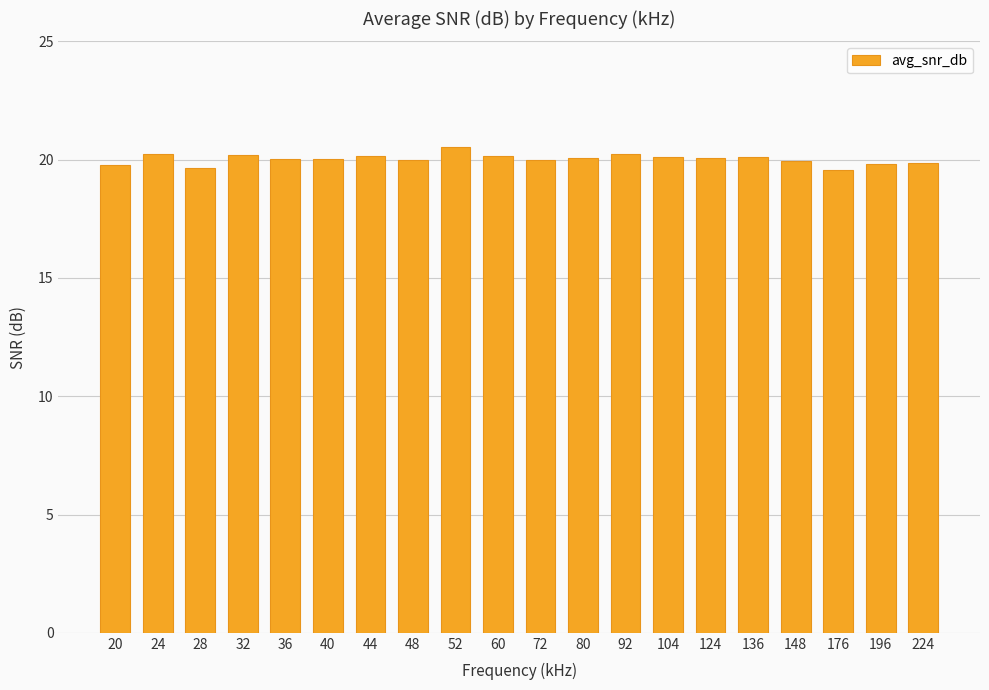

Which has a higher value, 124 or 176?

124